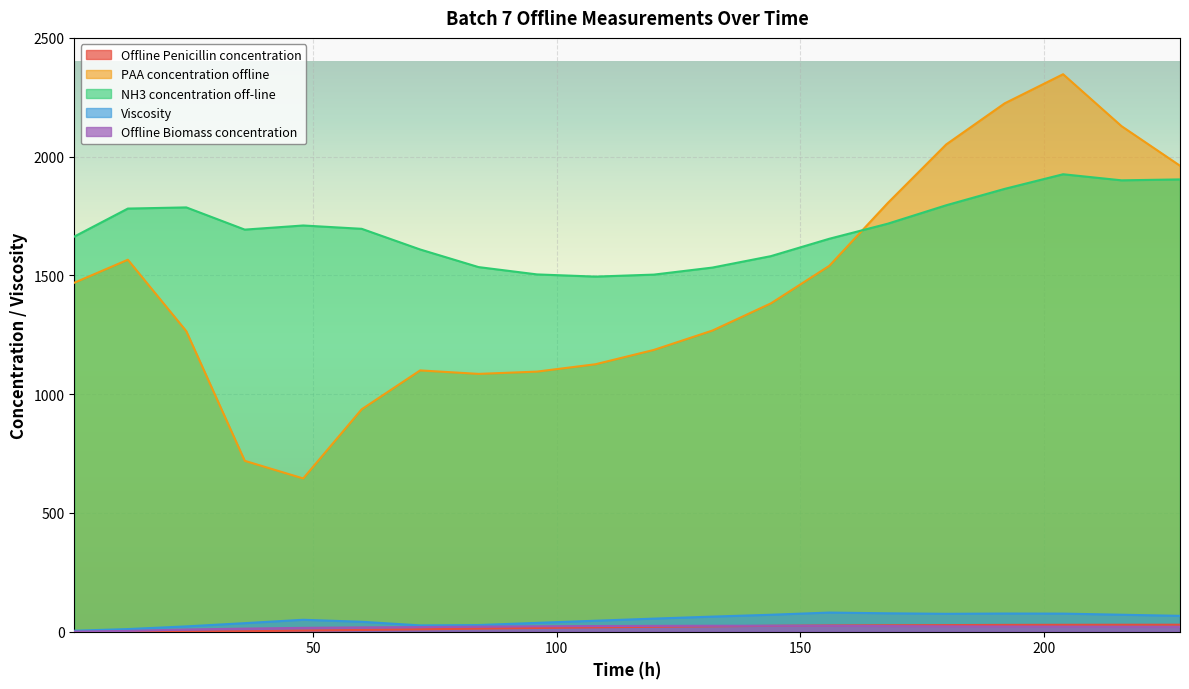

Is it true that Viscosity equals 97.8 at 144?

False